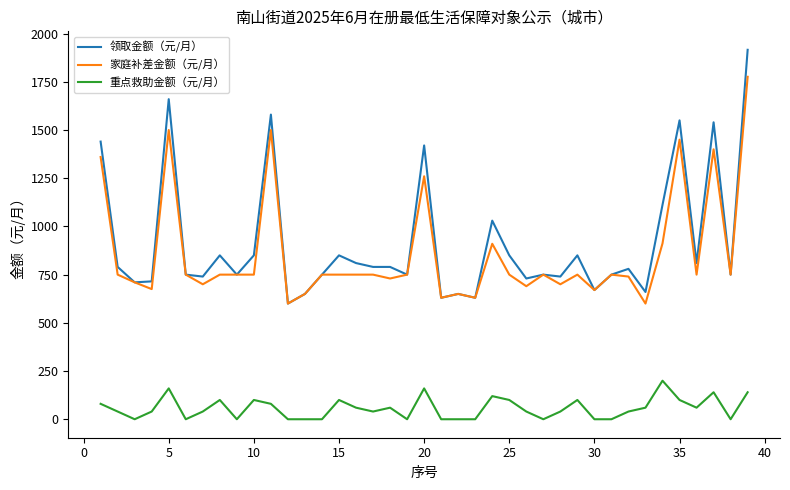

What is the maximum value shown in the chart?

1916